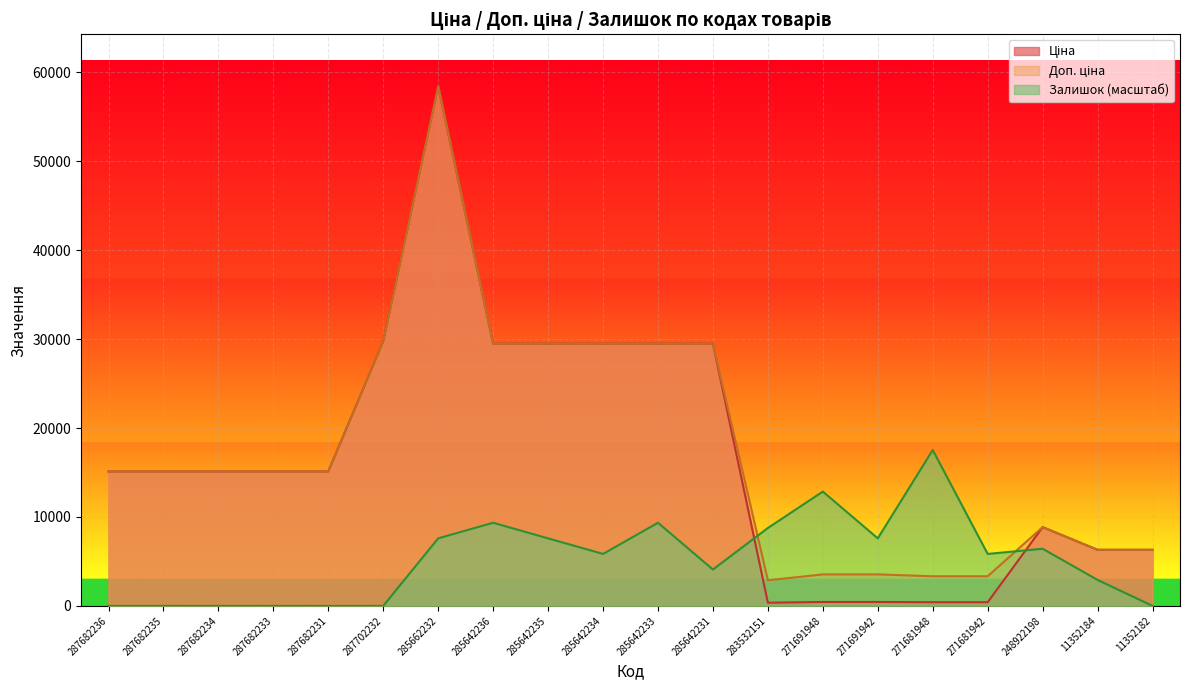

What position from the right is 271681942?

4